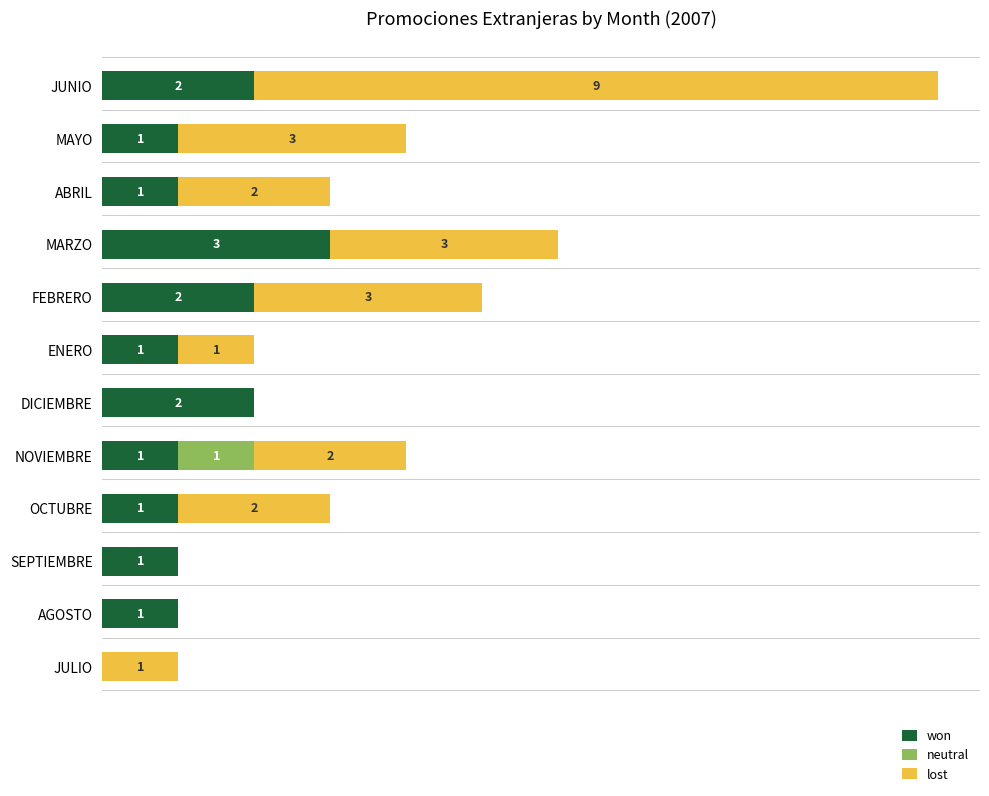

At which label does won reach its peak?

MARZO